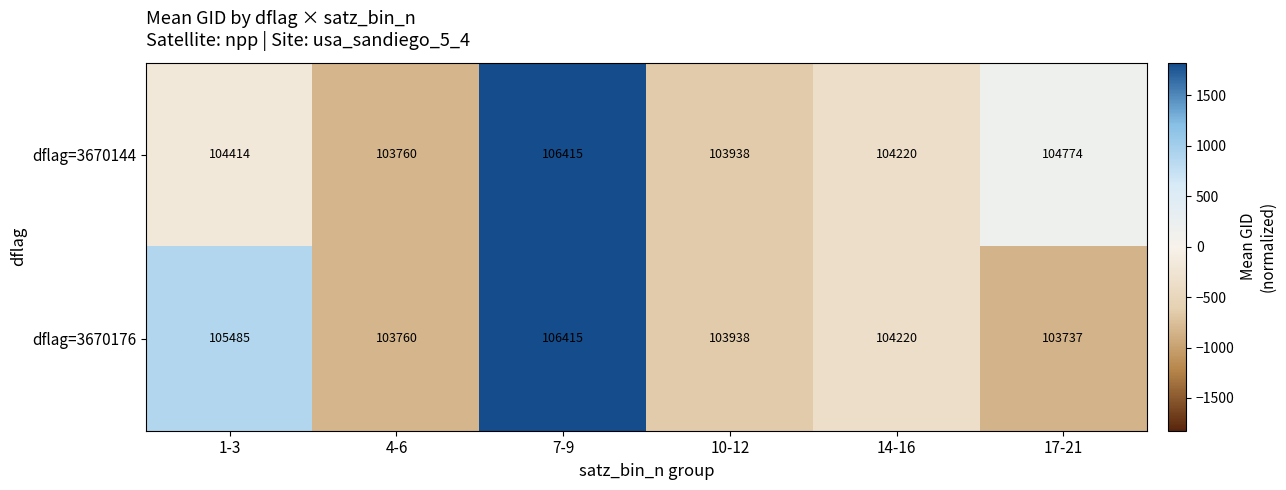

Reading right to left, extract all data points from this chart.

dflag=3670144: 104774	104220	103938	106415	103760	104414
dflag=3670176: 103737	104220	103938	106415	103760	105485